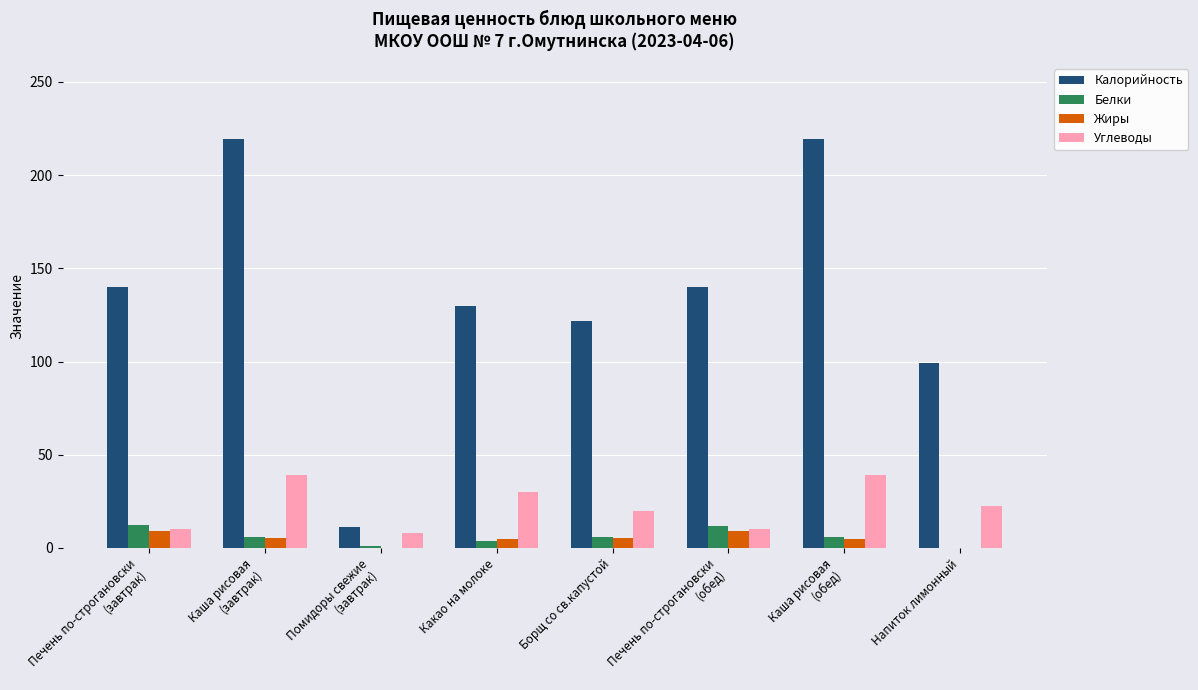

What is the sum of all Белки values?

47.5